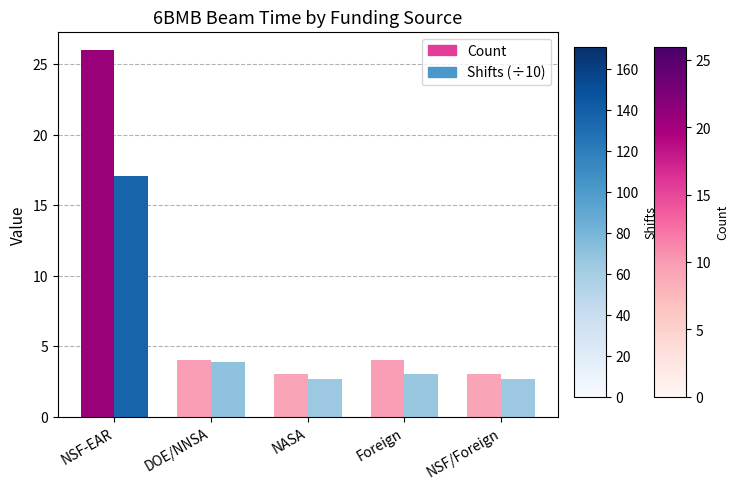

Rank the series at NASA from lowest to highest value.

Shifts (÷10), Count